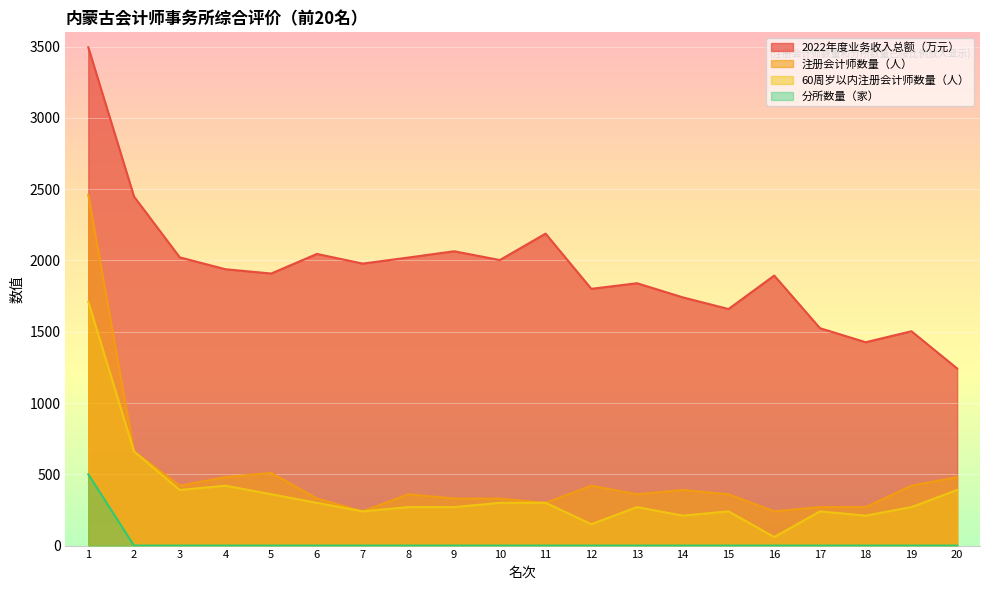

What is the value of the 分所数量（家） point at the 1st from the left?

500.0